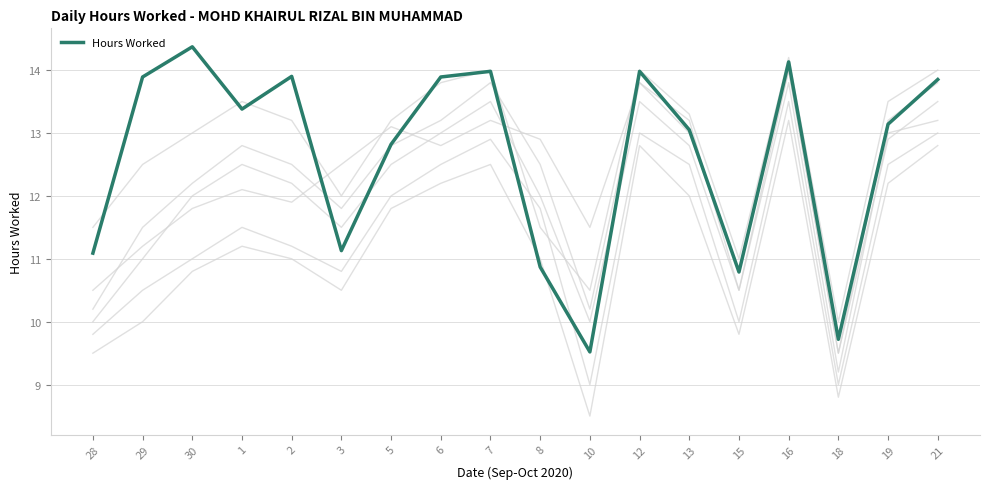

How many lines are shown in the chart?

1